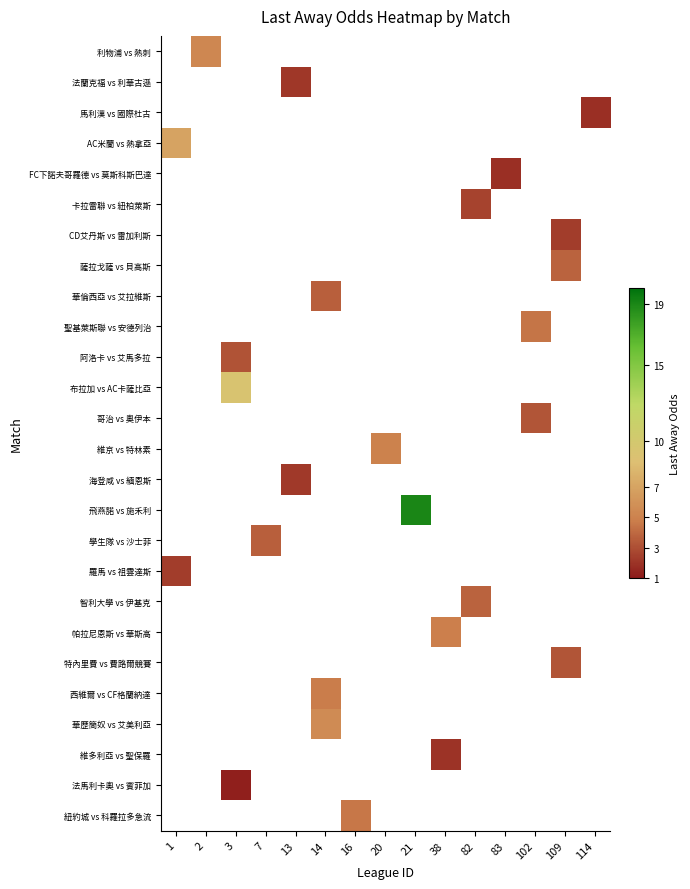

Which category has the highest value across all series?

21